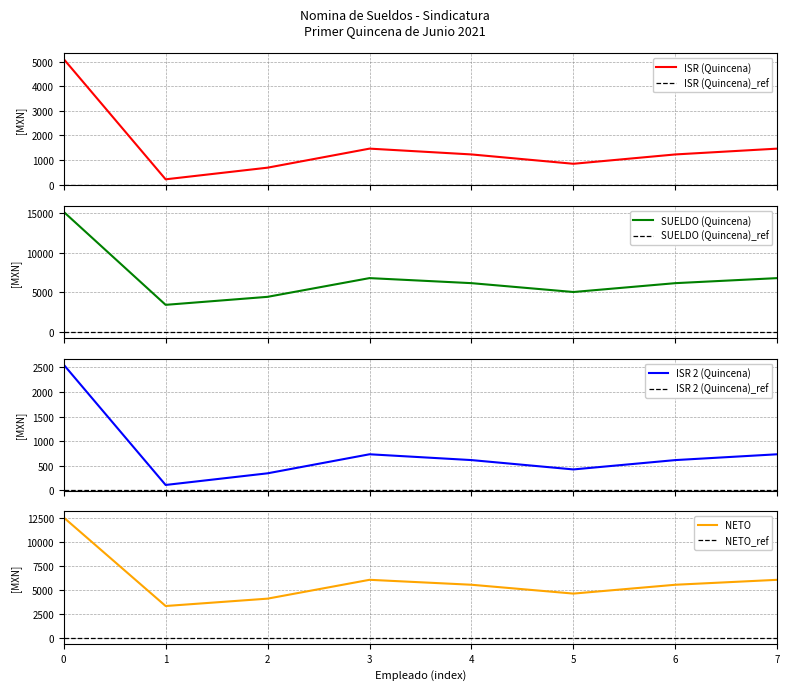

The value of NETO at 7 is 1981.8. True or false?

False